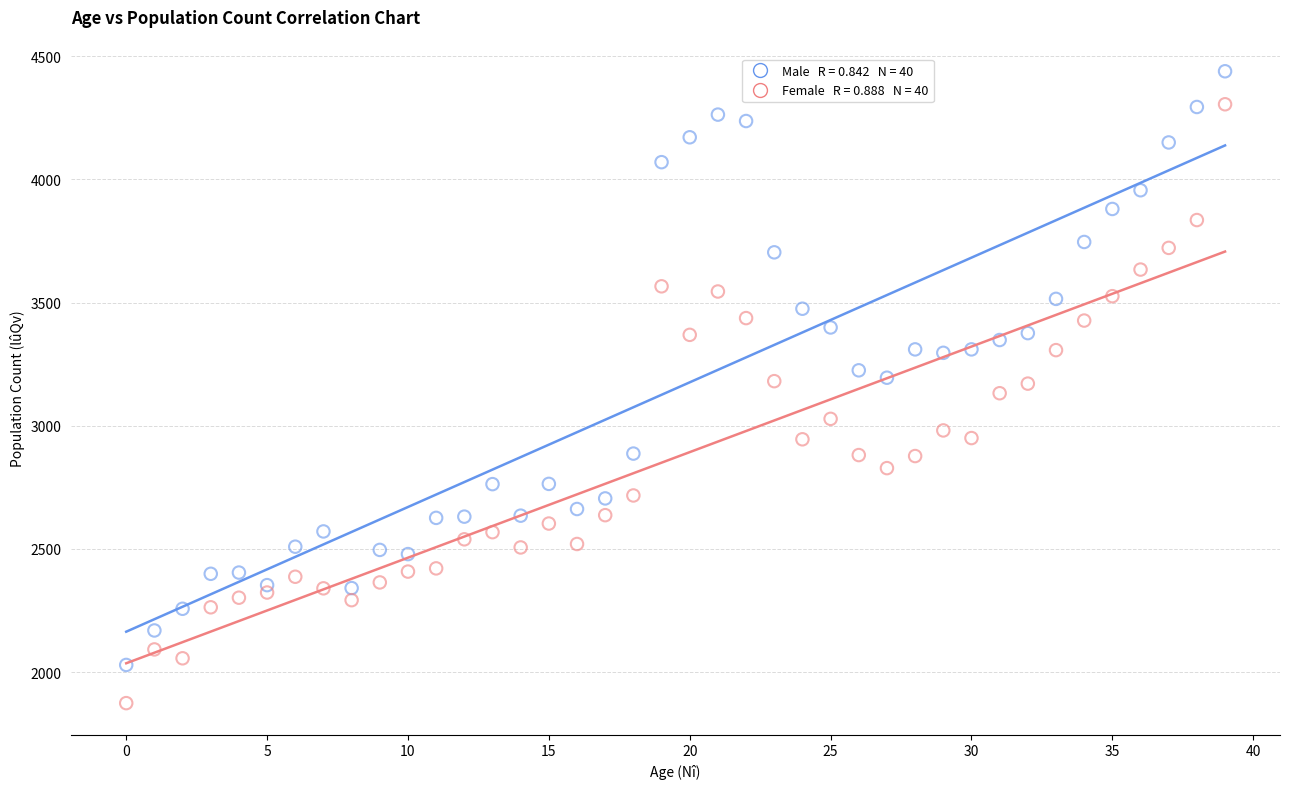

Across all data points, what is the range of Y values (max minus min)?

2565